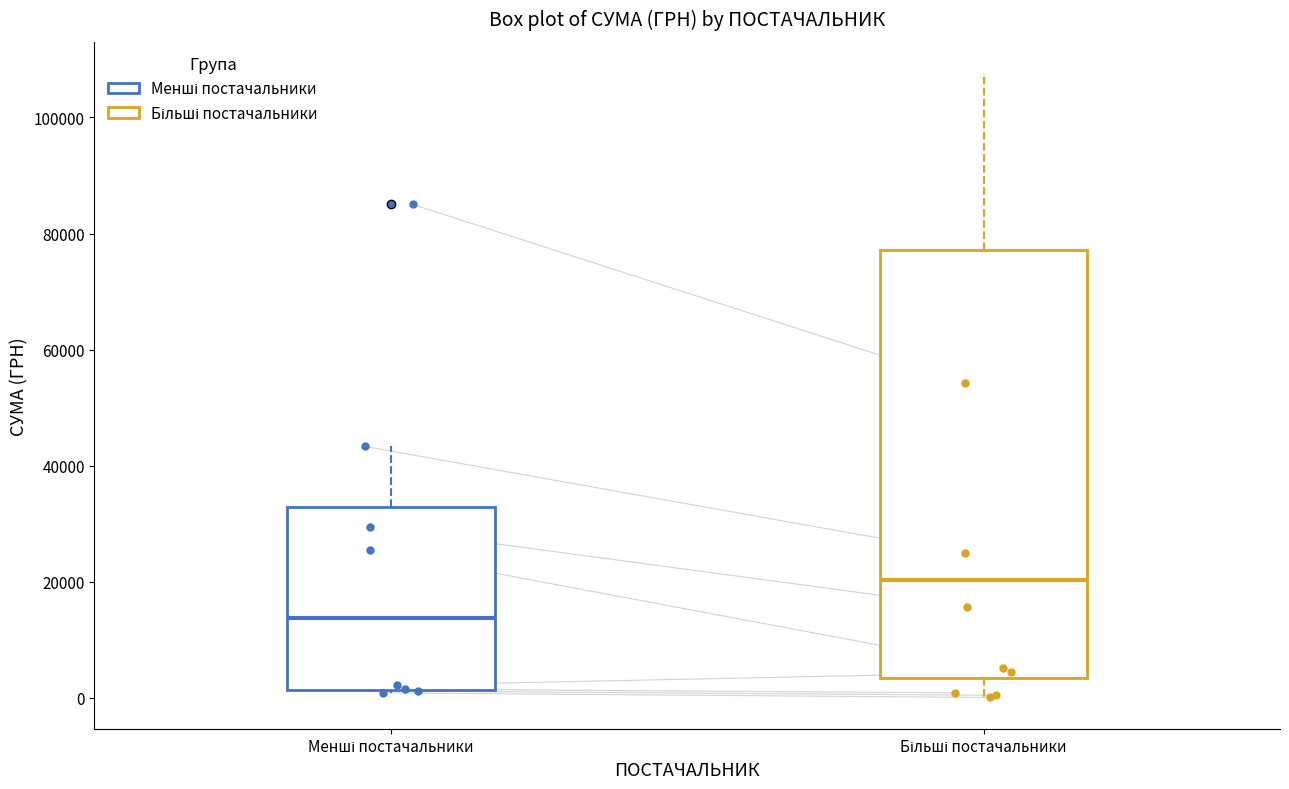

Reading left to right, transcribe this box plot: for each box, give where its median line is, the range the box spans, and where its two whiskers end, as read against the y-axis. The values are not printed on the chart, so give them approximately, as read against the axis.

Менші постачальники: median 14000, box 2000 to 32000, whiskers 0 to 44000
Більші постачальники: median 20000, box 4000 to 78000, whiskers 0 to 108000